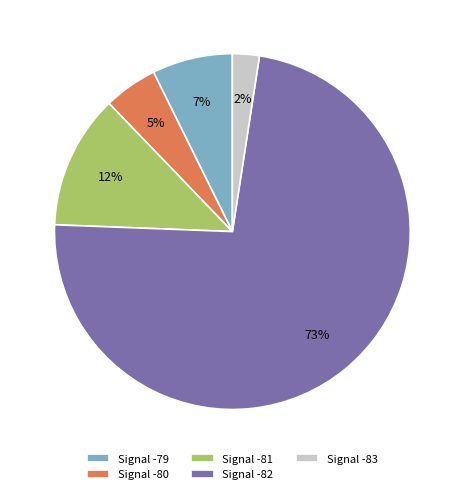

Which category has the biggest portion of the pie?

Signal -82